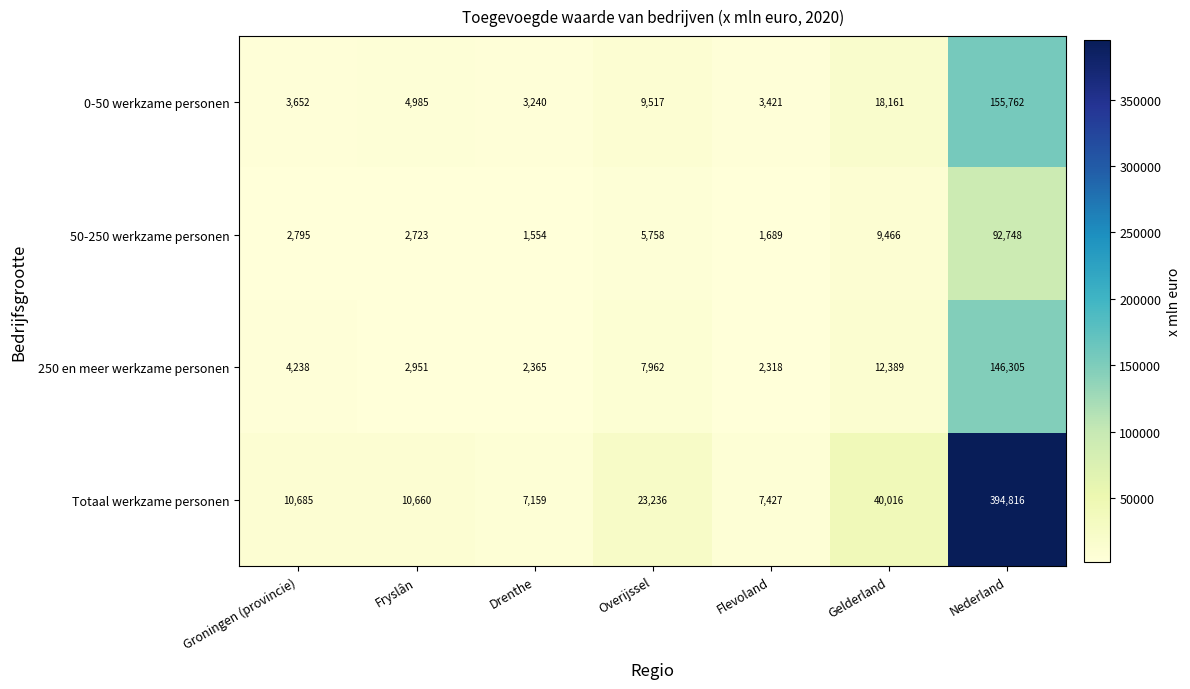

Count the number of data series in this chart.

4